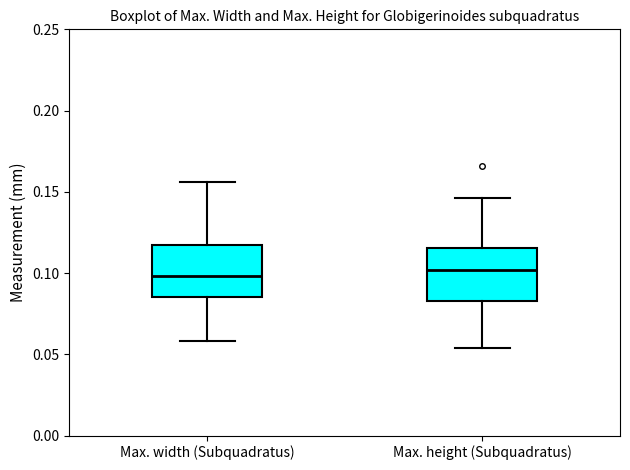

Where does the lower whisker of the box for Max. width (Subquadratus) end on the y-axis? The values are not printed on the chart, so give them approximately, as read against the axis.

0.060